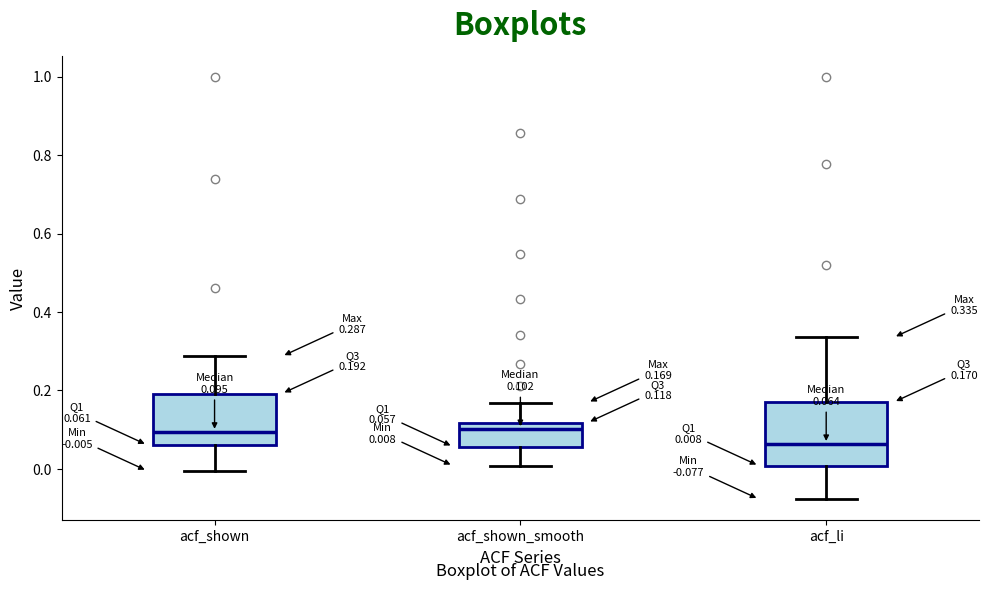

Which box is the tallest, from its lower edge to its upper edge?

acf_li